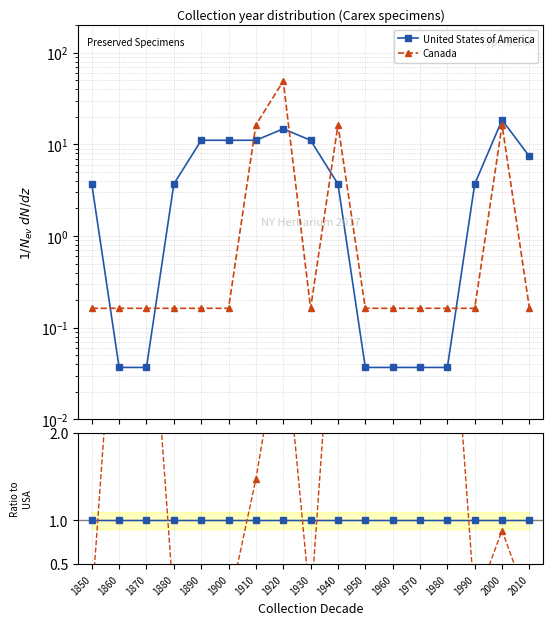

Which series has the largest total across all categories?

Canada